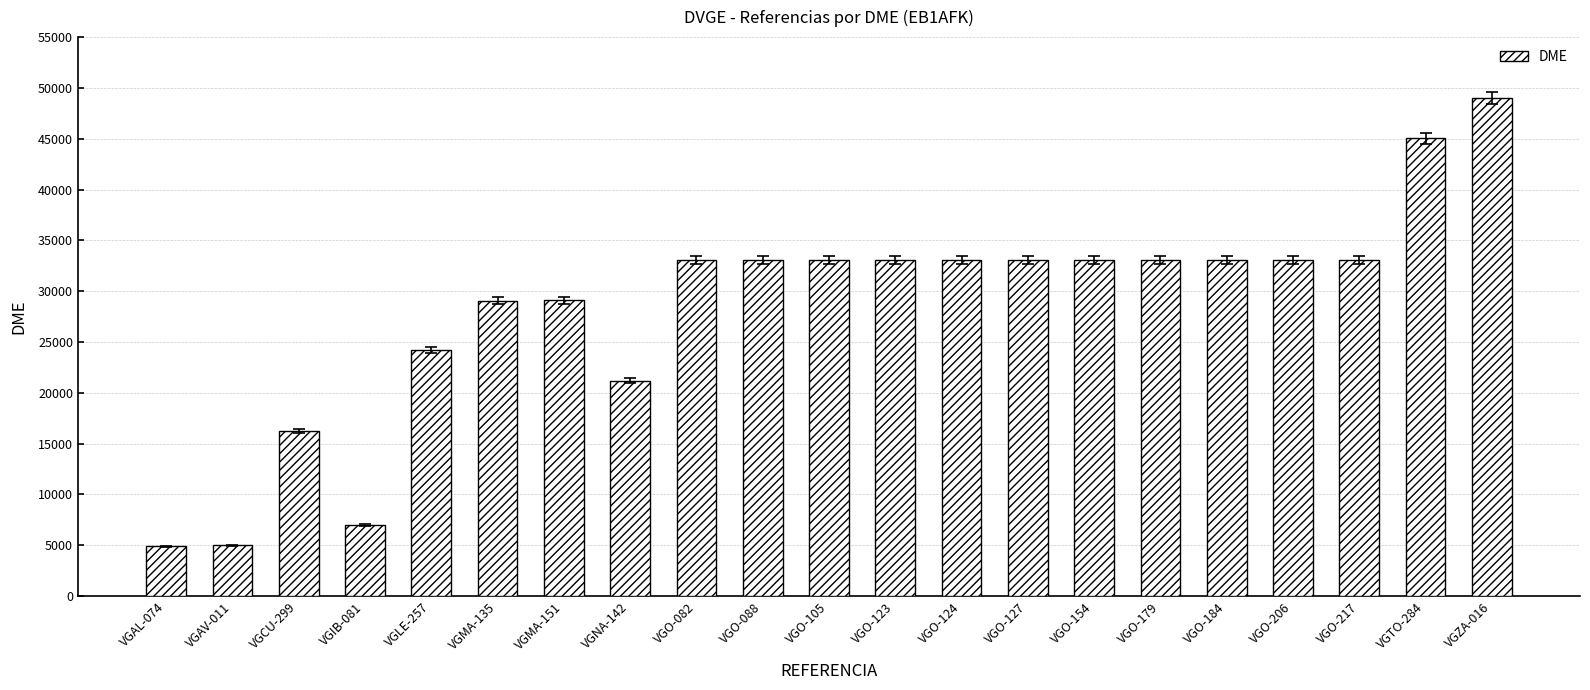

The value at VGO-124 is 33036. True or false?

True